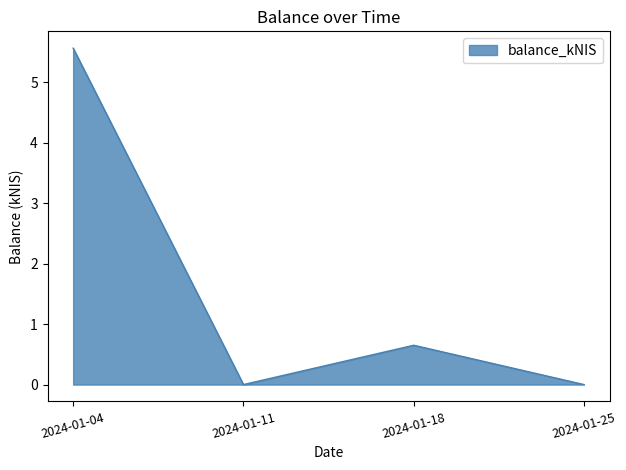

What is the greatest value displayed?

5.6